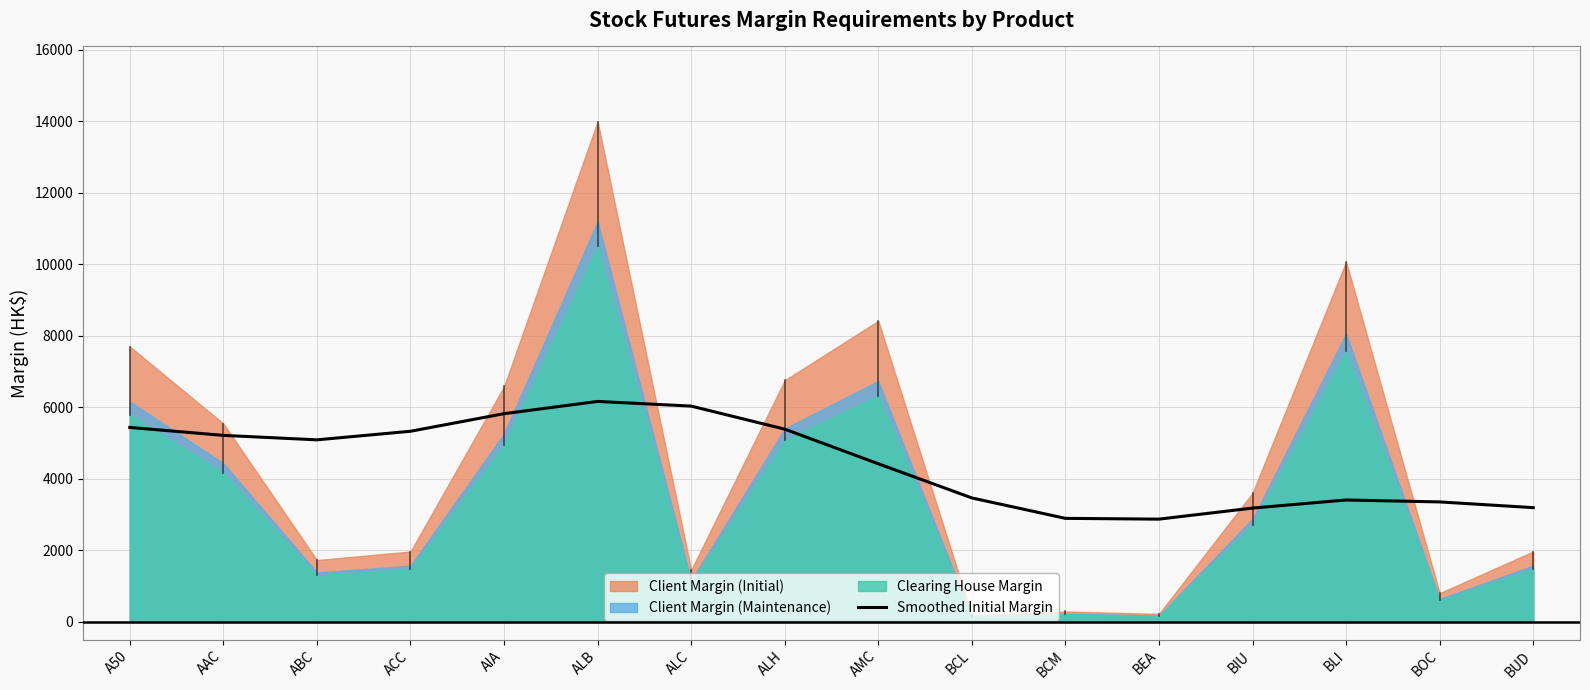

Reading left to right, what are all the values shown in this chart?

A50=5437.3	AAC=5215.1	ABC=5090.5	ACC=5330.3	AIA=5822.0	ALB=6164.4	ALC=6033.7	ALH=5389.4	AMC=4421.6	BCL=3466.0	BCM=2895.0	BEA=2873.3	BIU=3182.4	BLI=3408.7	BOC=3354.7	BUD=3194.6